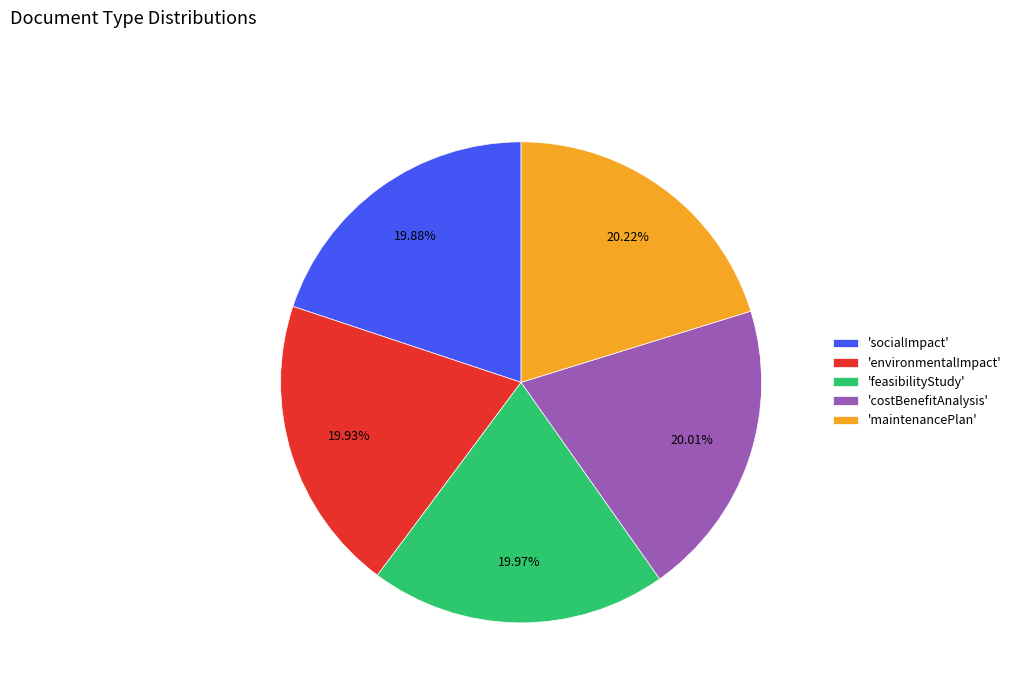

Approximately how many times larger is the value at 'costBenefitAnalysis' compared to 'environmentalImpact'?

1.0